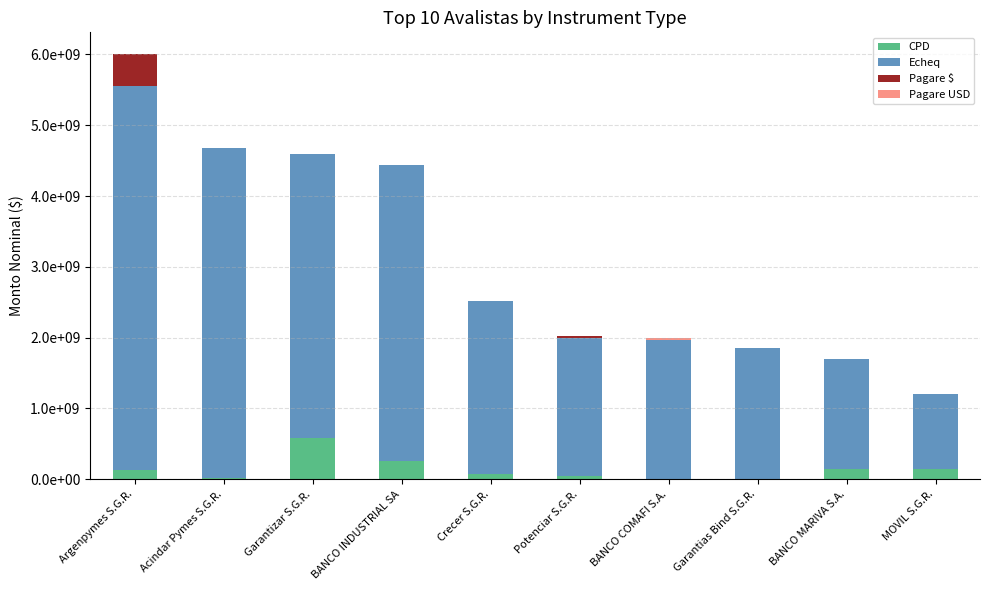

Are the bars horizontal?

No